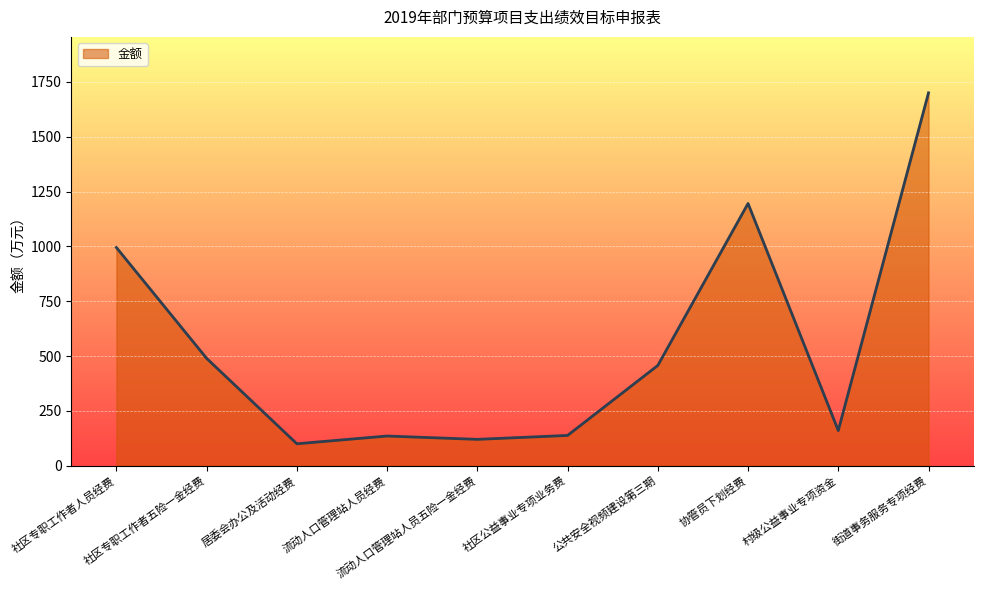

What is the maximum value shown in the chart?

1700.0